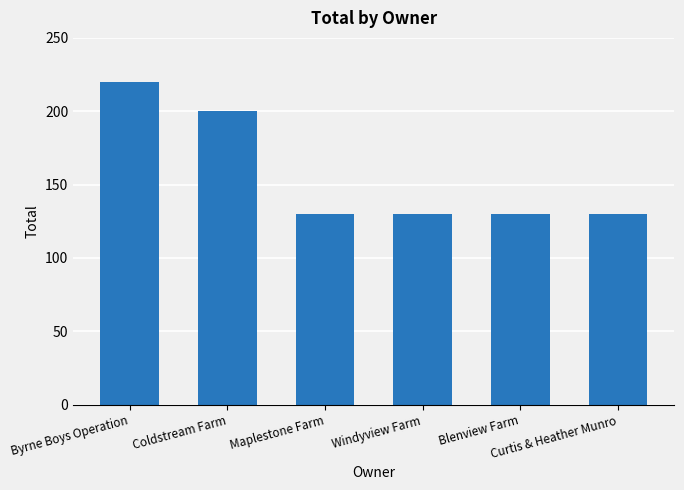

Count the number of data series in this chart.

1